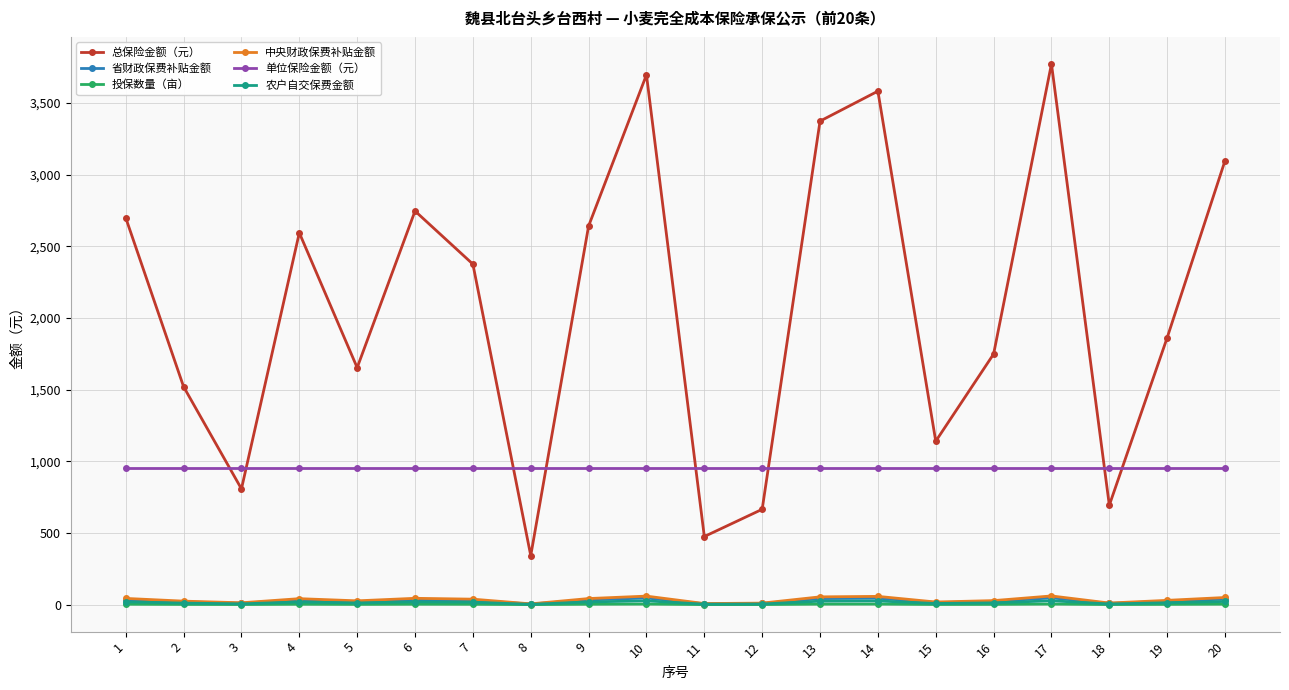

Which series has the widest spread of values?

总保险金额（元）